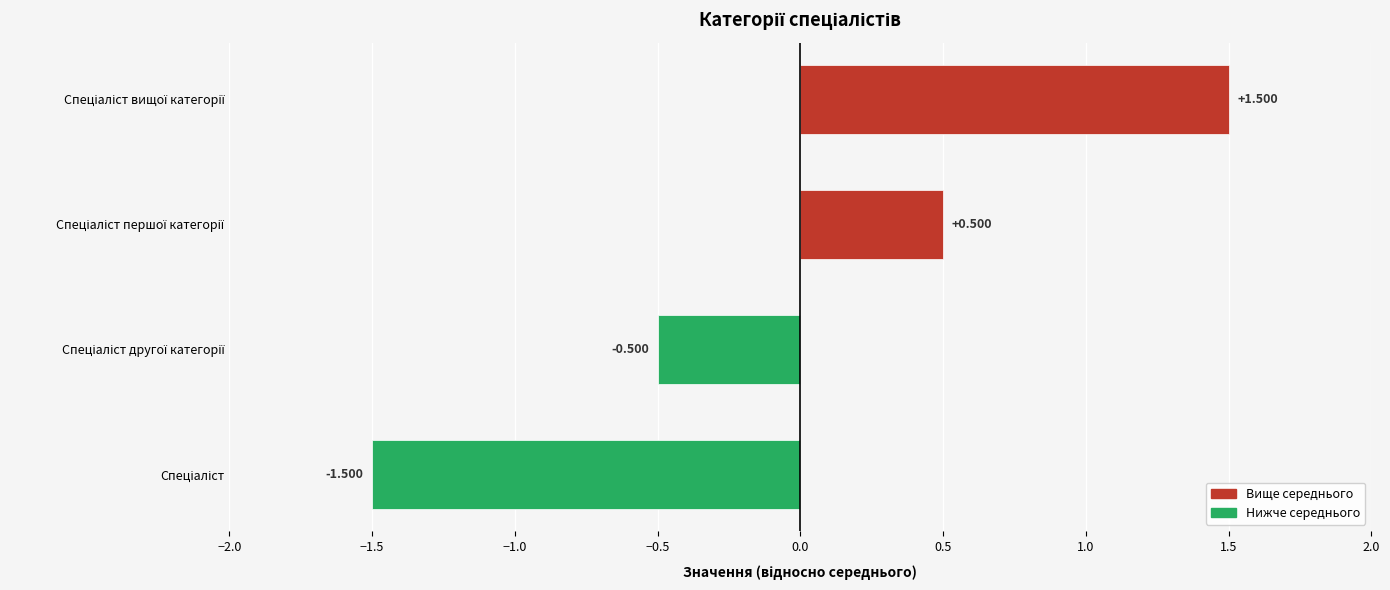

Does the chart contain stacked bars?

No